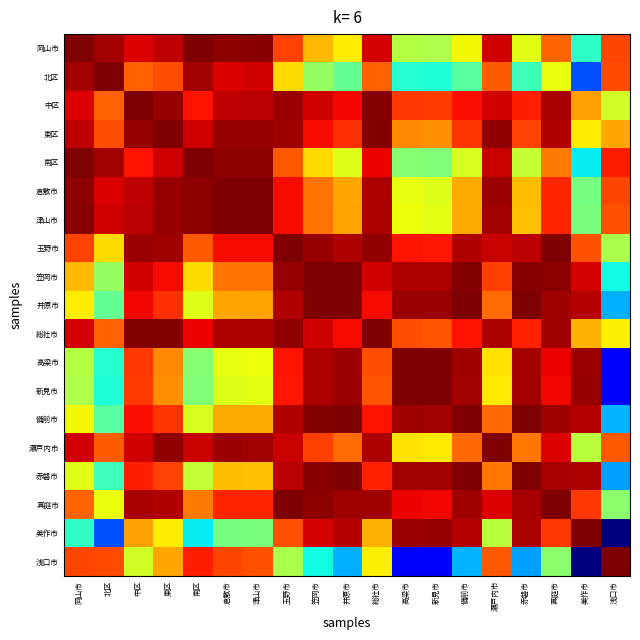

Reading right to left, what are all the values shown in this chart?

岡山市: 浅口市=0.8	美作市=0.4	真庭市=0.8	赤磐市=0.6	瀬戸内市=0.9	備前市=0.6	新見市=0.6	高梁市=0.6	総社市=0.9	井原市=0.7	笠岡市=0.7	玉野市=0.8	津山市=1.0	倉敷市=1.0	南区=1.0	東区=0.9	中区=0.9	北区=1.0	岡山市=1.0
北区: 浅口市=0.8	美作市=0.2	真庭市=0.6	赤磐市=0.4	瀬戸内市=0.8	備前市=0.5	新見市=0.4	高梁市=0.4	総社市=0.8	井原市=0.5	笠岡市=0.5	玉野市=0.7	津山市=0.9	倉敷市=0.9	南区=1.0	東区=0.8	中区=0.8	北区=1.0	岡山市=1.0
中区: 浅口市=0.6	美作市=0.7	真庭市=1.0	赤磐市=0.9	瀬戸内市=0.9	備前市=0.9	新見市=0.8	高梁市=0.9	総社市=1.0	井原市=0.9	笠岡市=0.9	玉野市=1.0	津山市=0.9	倉敷市=0.9	南区=0.9	東区=1.0	中区=1.0	北区=0.8	岡山市=0.9
東区: 浅口市=0.7	美作市=0.7	真庭市=1.0	赤磐市=0.8	瀬戸内市=1.0	備前市=0.9	新見市=0.8	高梁市=0.8	総社市=1.0	井原市=0.9	笠岡市=0.9	玉野市=1.0	津山市=1.0	倉敷市=1.0	南区=0.9	東区=1.0	中区=1.0	北区=0.8	岡山市=0.9
南区: 浅口市=0.9	美作市=0.4	真庭市=0.8	赤磐市=0.6	瀬戸内市=0.9	備前市=0.6	新見市=0.5	高梁市=0.5	総社市=0.9	井原市=0.6	笠岡市=0.7	玉野市=0.8	津山市=1.0	倉敷市=1.0	南区=1.0	東区=0.9	中区=0.9	北区=1.0	岡山市=1.0
倉敷市: 浅口市=0.8	美作市=0.5	真庭市=0.9	赤磐市=0.7	瀬戸内市=1.0	備前市=0.7	新見市=0.6	高梁市=0.6	総社市=1.0	井原市=0.7	笠岡市=0.8	玉野市=0.9	津山市=1.0	倉敷市=1.0	南区=1.0	東区=1.0	中区=0.9	北区=0.9	岡山市=1.0
津山市: 浅口市=0.8	美作市=0.5	真庭市=0.9	赤磐市=0.7	瀬戸内市=1.0	備前市=0.7	新見市=0.6	高梁市=0.6	総社市=1.0	井原市=0.7	笠岡市=0.8	玉野市=0.9	津山市=1.0	倉敷市=1.0	南区=1.0	東区=1.0	中区=0.9	北区=0.9	岡山市=1.0
玉野市: 浅口市=0.6	美作市=0.8	真庭市=1.0	赤磐市=0.9	瀬戸内市=0.9	備前市=1.0	新見市=0.9	高梁市=0.9	総社市=1.0	井原市=1.0	笠岡市=1.0	玉野市=1.0	津山市=0.9	倉敷市=0.9	南区=0.8	東区=1.0	中区=1.0	北区=0.7	岡山市=0.8
笠岡市: 浅口市=0.4	美作市=0.9	真庭市=1.0	赤磐市=1.0	瀬戸内市=0.8	備前市=1.0	新見市=1.0	高梁市=1.0	総社市=0.9	井原市=1.0	笠岡市=1.0	玉野市=1.0	津山市=0.8	倉敷市=0.8	南区=0.7	東区=0.9	中区=0.9	北区=0.5	岡山市=0.7
井原市: 浅口市=0.3	美作市=1.0	真庭市=1.0	赤磐市=1.0	瀬戸内市=0.8	備前市=1.0	新見市=1.0	高梁市=1.0	総社市=0.9	井原市=1.0	笠岡市=1.0	玉野市=1.0	津山市=0.7	倉敷市=0.7	南区=0.6	東区=0.9	中区=0.9	北区=0.5	岡山市=0.7
総社市: 浅口市=0.7	美作市=0.7	真庭市=1.0	赤磐市=0.9	瀬戸内市=1.0	備前市=0.9	新見市=0.8	高梁市=0.8	総社市=1.0	井原市=0.9	笠岡市=0.9	玉野市=1.0	津山市=1.0	倉敷市=1.0	南区=0.9	東区=1.0	中区=1.0	北区=0.8	岡山市=0.9
高梁市: 浅口市=0.1	美作市=1.0	真庭市=0.9	赤磐市=1.0	瀬戸内市=0.7	備前市=1.0	新見市=1.0	高梁市=1.0	総社市=0.8	井原市=1.0	笠岡市=1.0	玉野市=0.9	津山市=0.6	倉敷市=0.6	南区=0.5	東区=0.8	中区=0.9	北区=0.4	岡山市=0.6
新見市: 浅口市=0.1	美作市=1.0	真庭市=0.9	赤磐市=1.0	瀬戸内市=0.7	備前市=1.0	新見市=1.0	高梁市=1.0	総社市=0.8	井原市=1.0	笠岡市=1.0	玉野市=0.9	津山市=0.6	倉敷市=0.6	南区=0.5	東区=0.8	中区=0.8	北区=0.4	岡山市=0.6
備前市: 浅口市=0.3	美作市=1.0	真庭市=1.0	赤磐市=1.0	瀬戸内市=0.8	備前市=1.0	新見市=1.0	高梁市=1.0	総社市=0.9	井原市=1.0	笠岡市=1.0	玉野市=1.0	津山市=0.7	倉敷市=0.7	南区=0.6	東区=0.9	中区=0.9	北区=0.5	岡山市=0.6
瀬戸内市: 浅口市=0.8	美作市=0.6	真庭市=0.9	赤磐市=0.8	瀬戸内市=1.0	備前市=0.8	新見市=0.7	高梁市=0.7	総社市=1.0	井原市=0.8	笠岡市=0.8	玉野市=0.9	津山市=1.0	倉敷市=1.0	南区=0.9	東区=1.0	中区=0.9	北区=0.8	岡山市=0.9
赤磐市: 浅口市=0.3	美作市=1.0	真庭市=1.0	赤磐市=1.0	瀬戸内市=0.8	備前市=1.0	新見市=1.0	高梁市=1.0	総社市=0.9	井原市=1.0	笠岡市=1.0	玉野市=0.9	津山市=0.7	倉敷市=0.7	南区=0.6	東区=0.8	中区=0.9	北区=0.4	岡山市=0.6
真庭市: 浅口市=0.5	美作市=0.9	真庭市=1.0	赤磐市=1.0	瀬戸内市=0.9	備前市=1.0	新見市=0.9	高梁市=0.9	総社市=1.0	井原市=1.0	笠岡市=1.0	玉野市=1.0	津山市=0.9	倉敷市=0.9	南区=0.8	東区=1.0	中区=1.0	北区=0.6	岡山市=0.8
美作市: 浅口市=0.0	美作市=1.0	真庭市=0.9	赤磐市=1.0	瀬戸内市=0.6	備前市=1.0	新見市=1.0	高梁市=1.0	総社市=0.7	井原市=1.0	笠岡市=0.9	玉野市=0.8	津山市=0.5	倉敷市=0.5	南区=0.4	東区=0.7	中区=0.7	北区=0.2	岡山市=0.4
浅口市: 浅口市=1.0	美作市=0.0	真庭市=0.5	赤磐市=0.3	瀬戸内市=0.8	備前市=0.3	新見市=0.1	高梁市=0.1	総社市=0.7	井原市=0.3	笠岡市=0.4	玉野市=0.6	津山市=0.8	倉敷市=0.8	南区=0.9	東区=0.7	中区=0.6	北区=0.8	岡山市=0.8